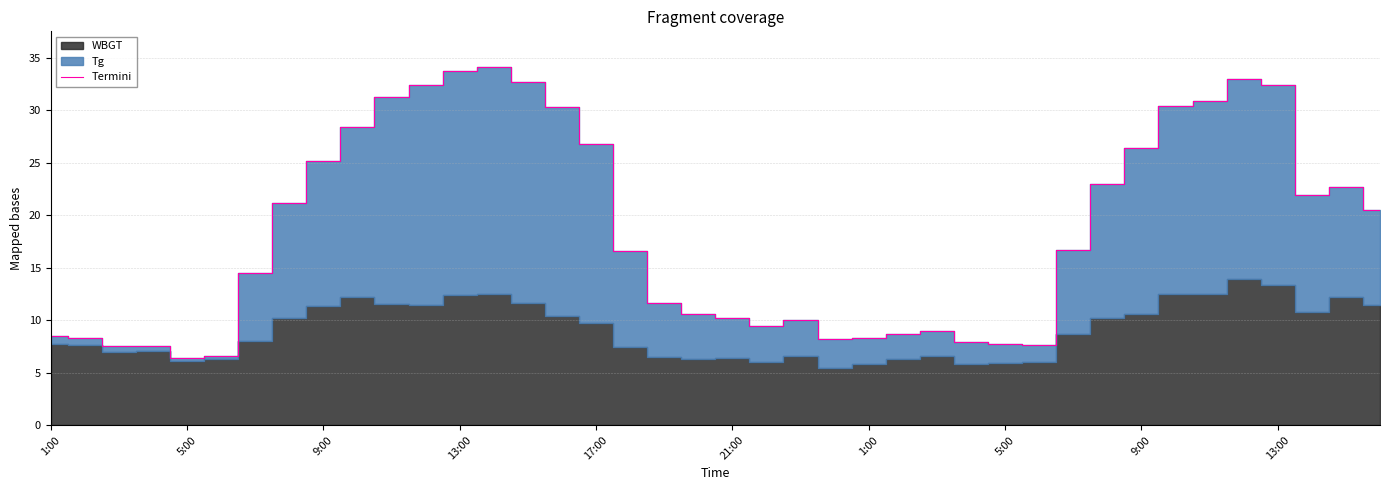

What is the value of the 13th point from the left?

33.7